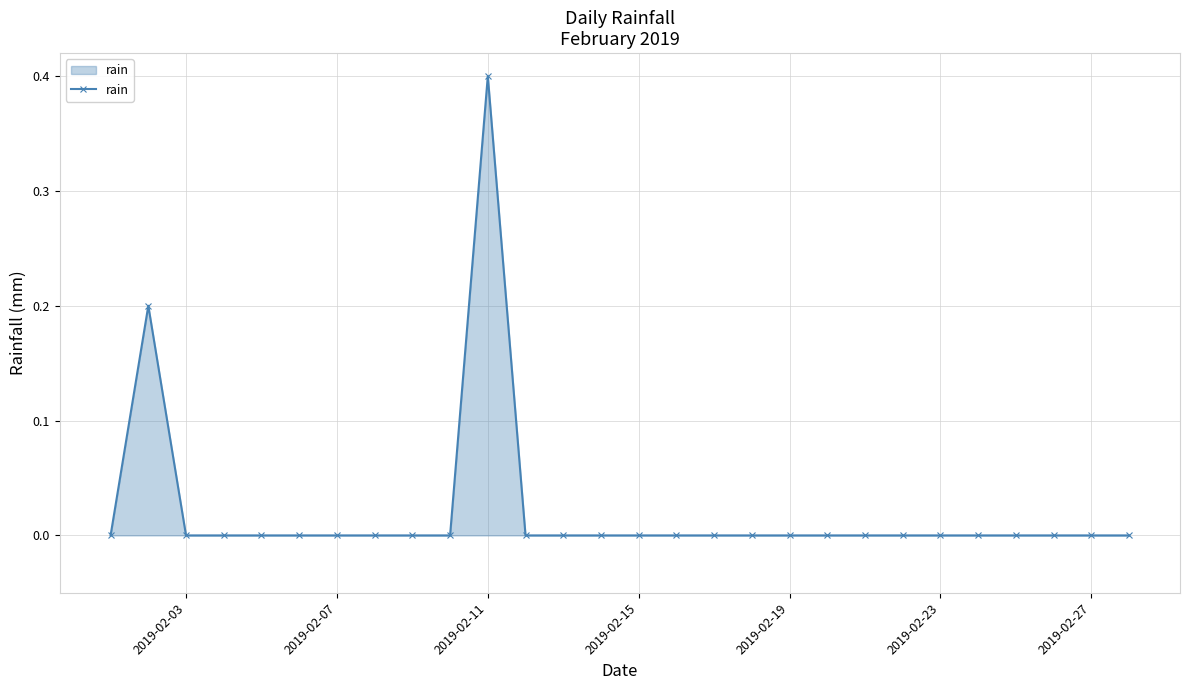

Reading left to right, extract all data points from this chart.

0.0	0.2	0.0	0.0	0.0	0.0	0.0	0.0	0.0	0.0	0.4	0.0	0.0	0.0	0.0	0.0	0.0	0.0	0.0	0.0	0.0	0.0	0.0	0.0	0.0	0.0	0.0	0.0